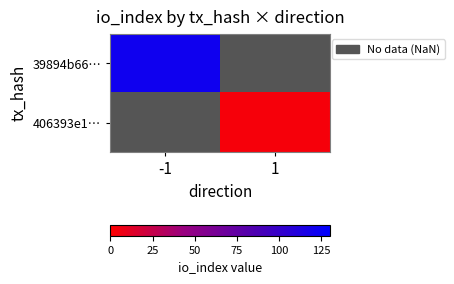

The 406393e1… series shows 7.0 at 1. True or false?

False